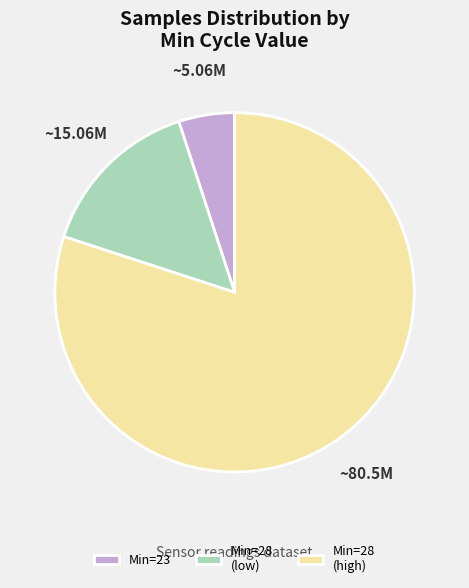

What is the largest slice in the pie chart?

Min=28 (high)